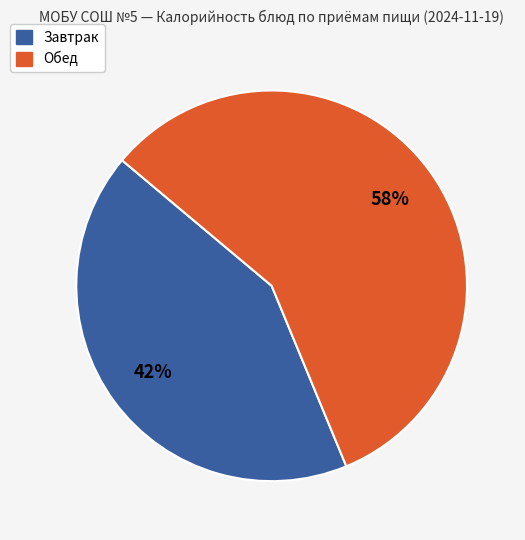

To the nearest percent, what is the average slice percentage?

50%